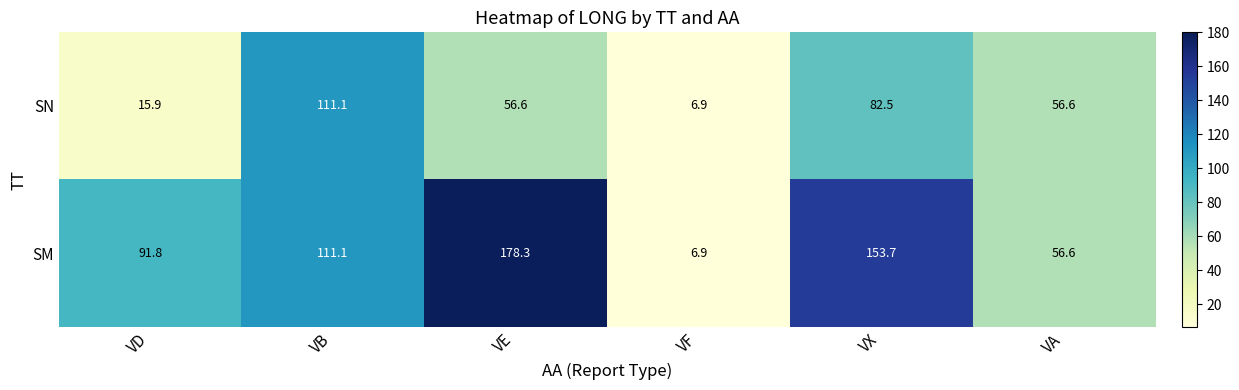

What is the total value across all series at VB?

222.2